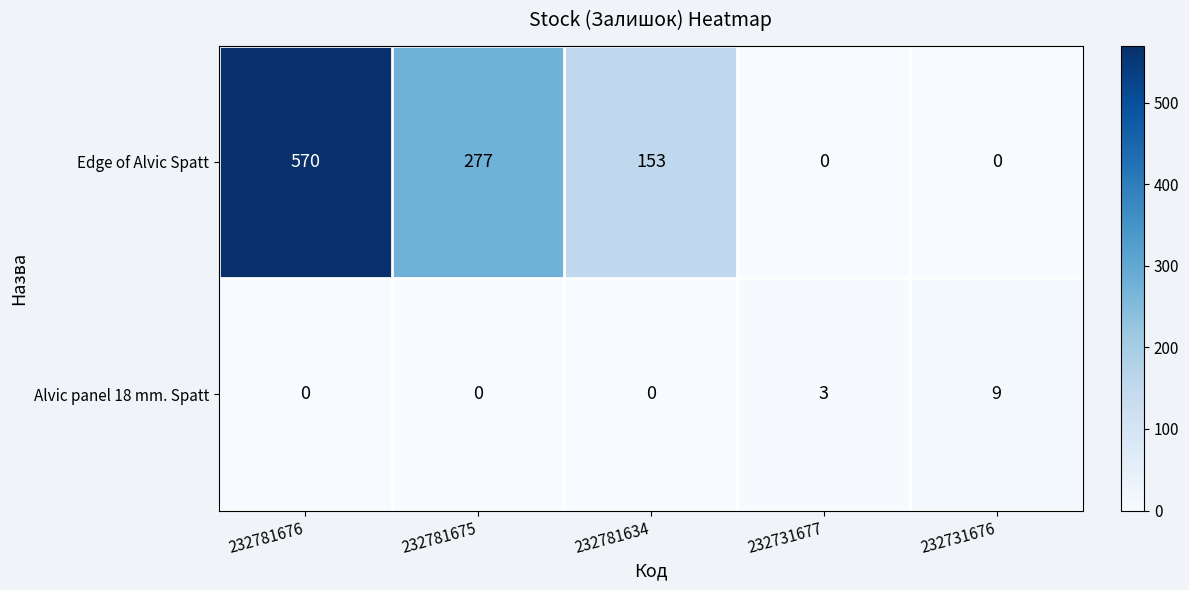

Count the Edge of Alvic Spatt values in the range 0 to 277.

4